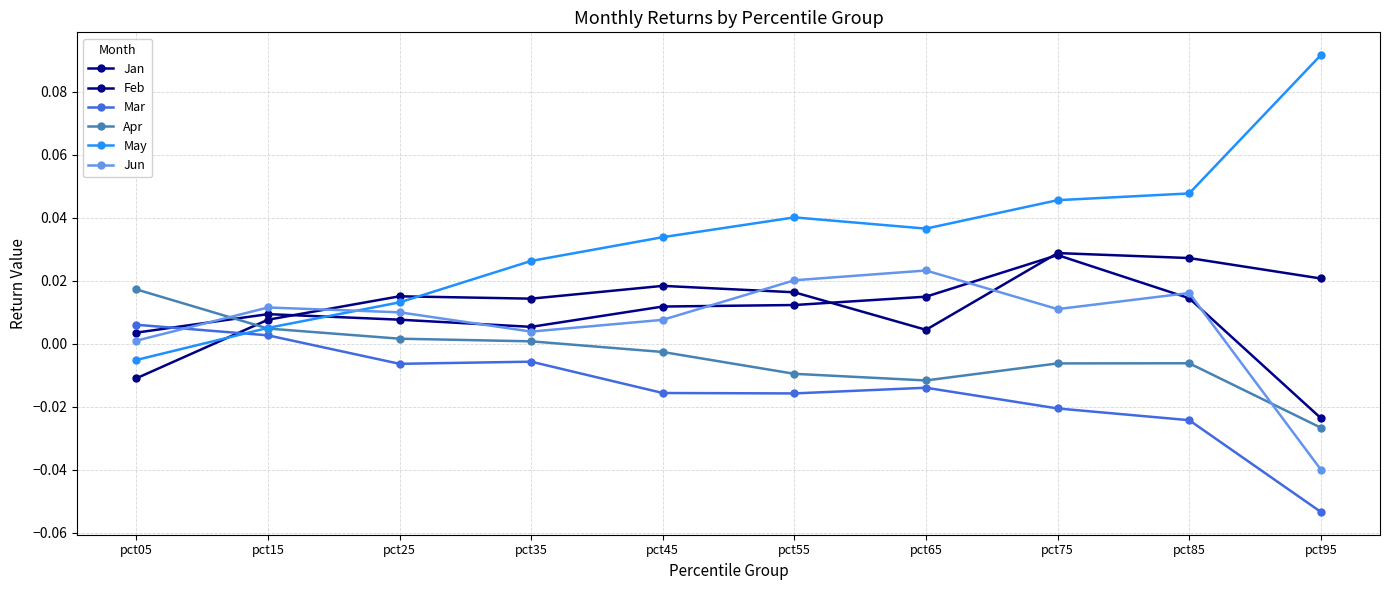

How many lines are shown in the chart?

6